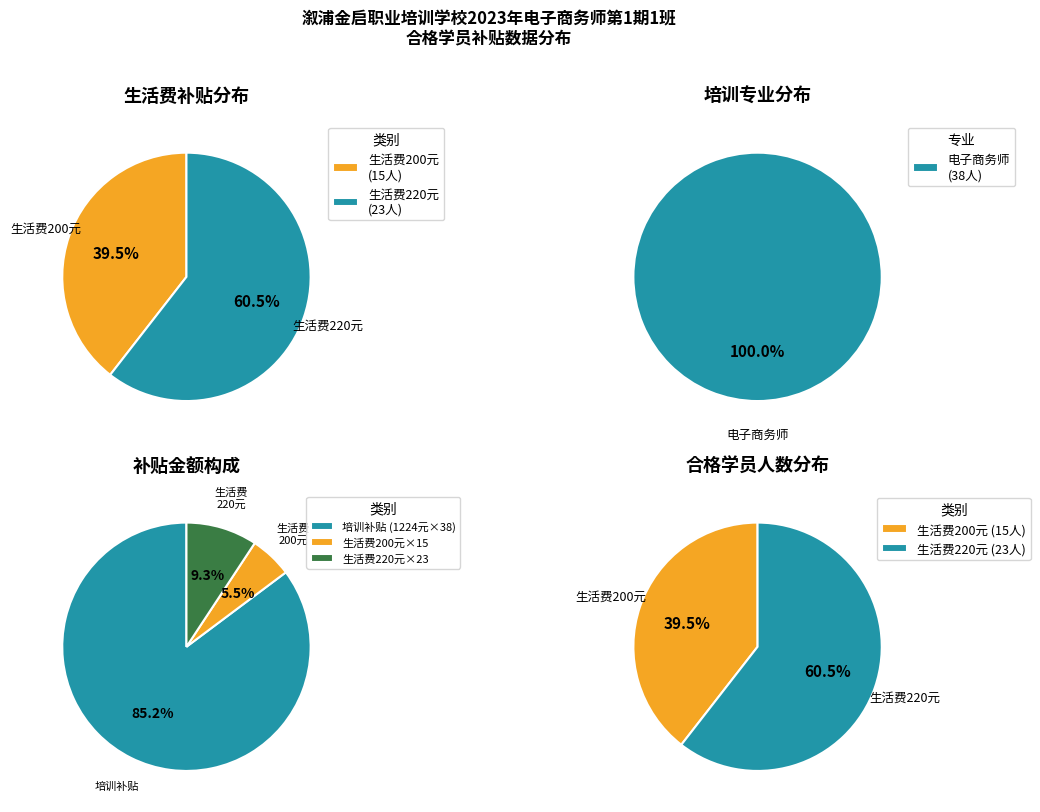

The 25 slice represents 1% of the pie. True or false?

False